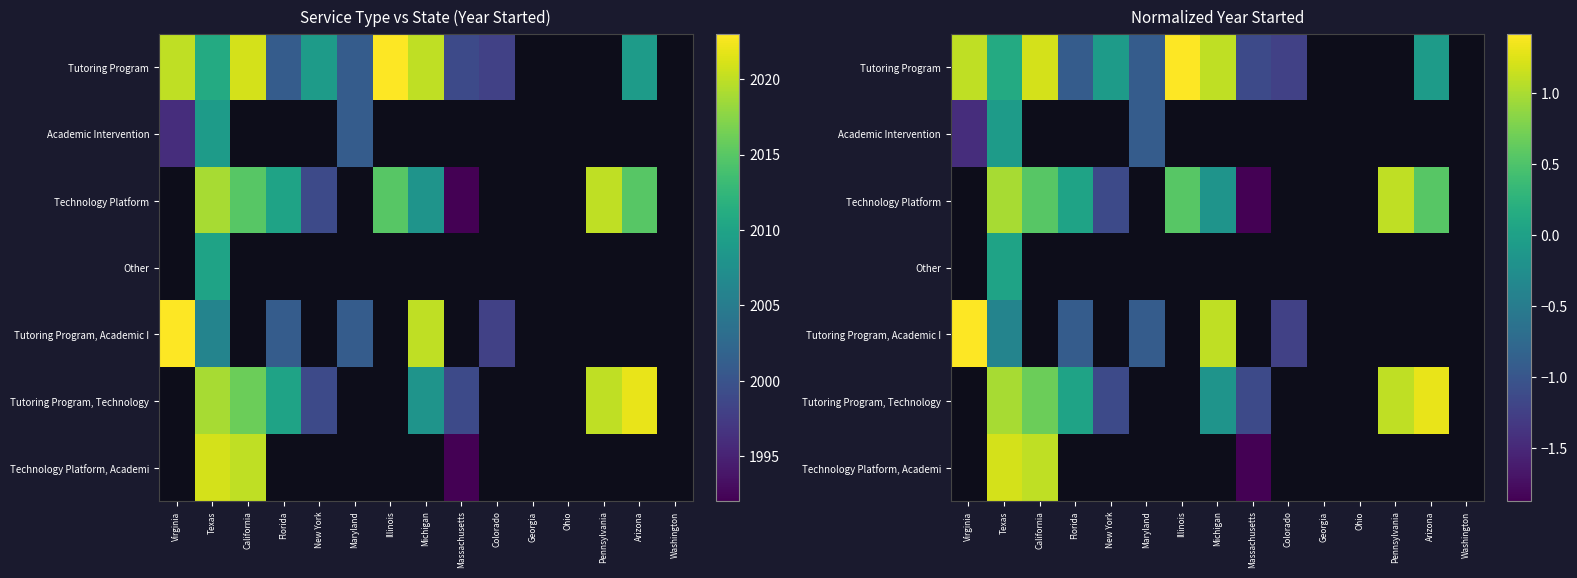

Is it true that Technology Platform equals 0.4 at Pennsylvania?

False